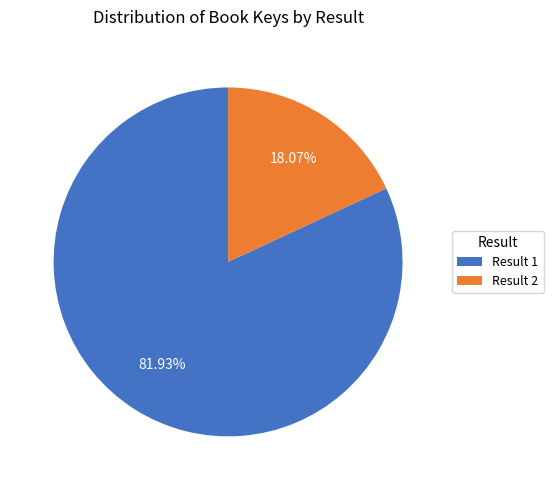

Which slice is the largest?

Result 1